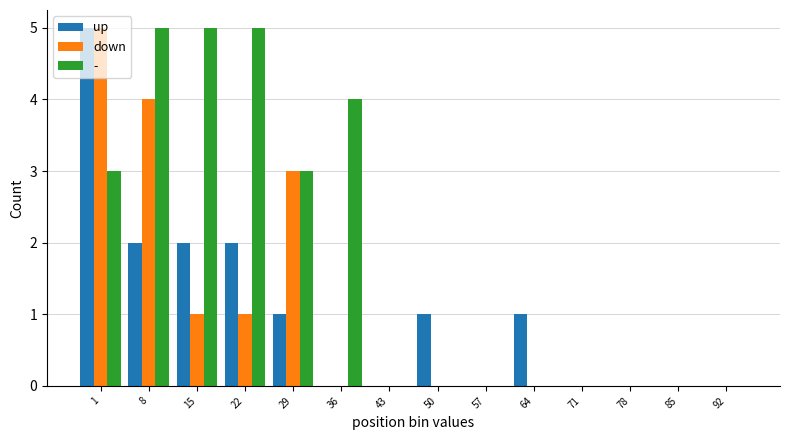

What is the sum of all - values?

25